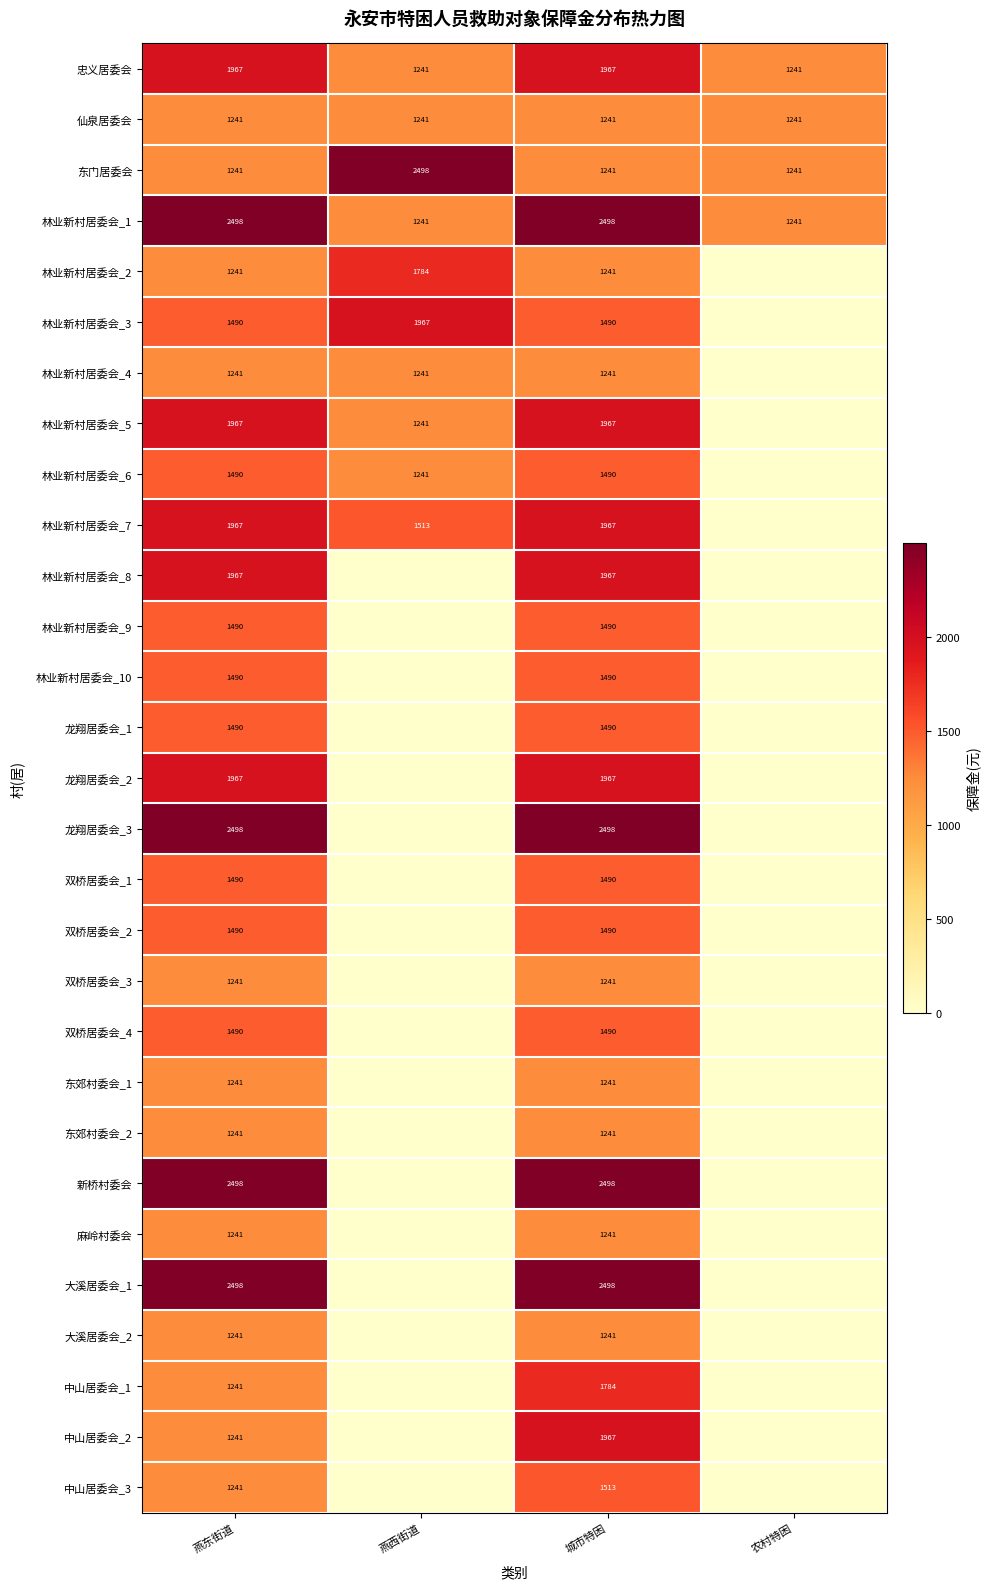

What is the difference between the highest and lowest values at 燕东街道?

1257